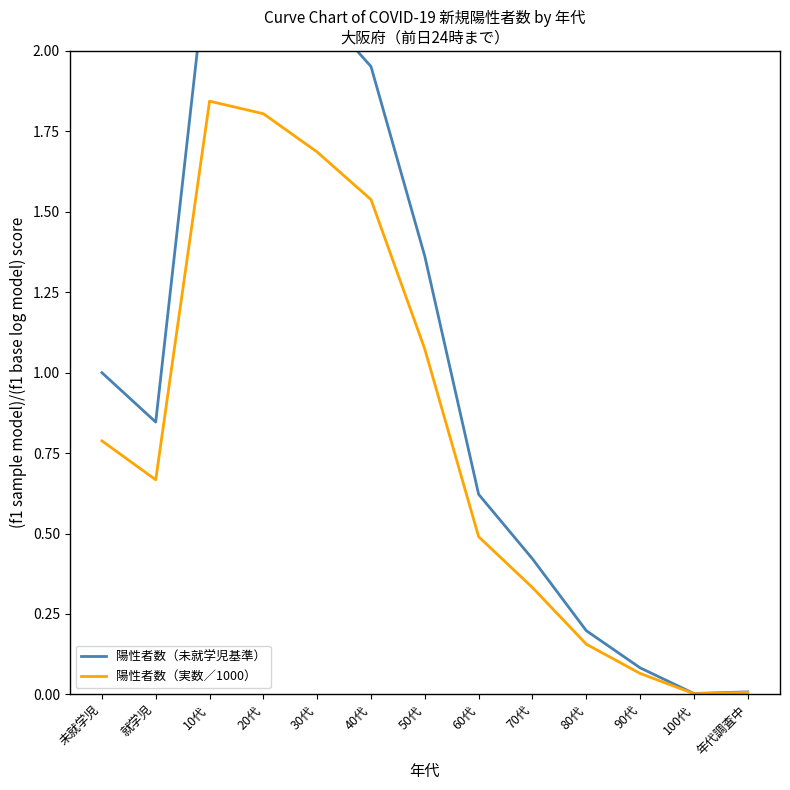

What is the value of the 陽性者数（実数／1000） point at the 2nd from the left?

0.7